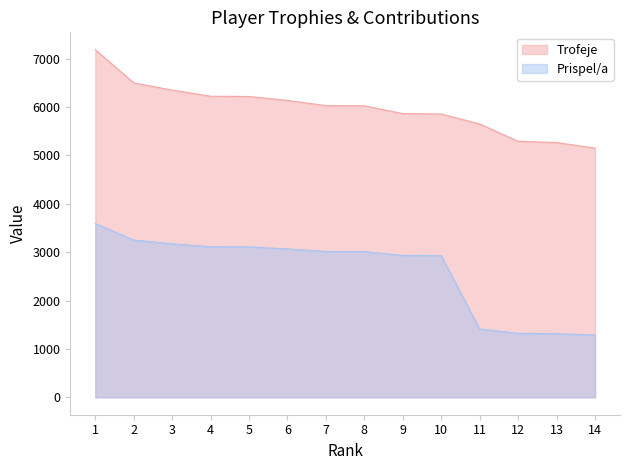

True or false: Trofeje and Prispel/a cross at least once.

False